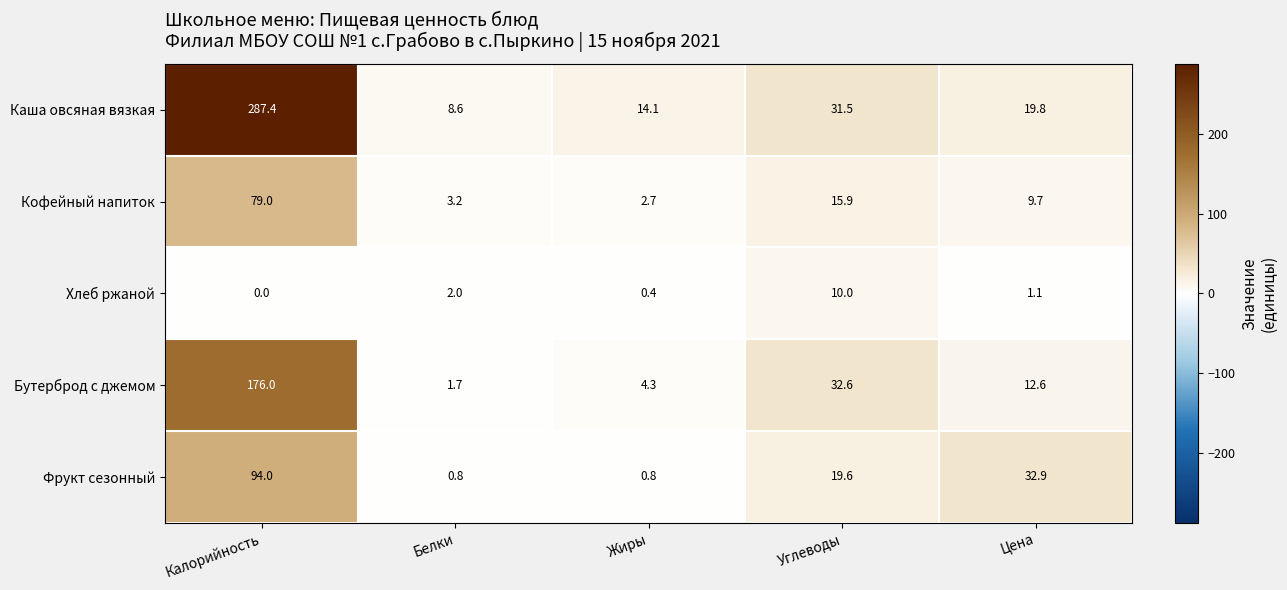

Is it true that Хлеб ржаной equals 1.7 at Цена?

False